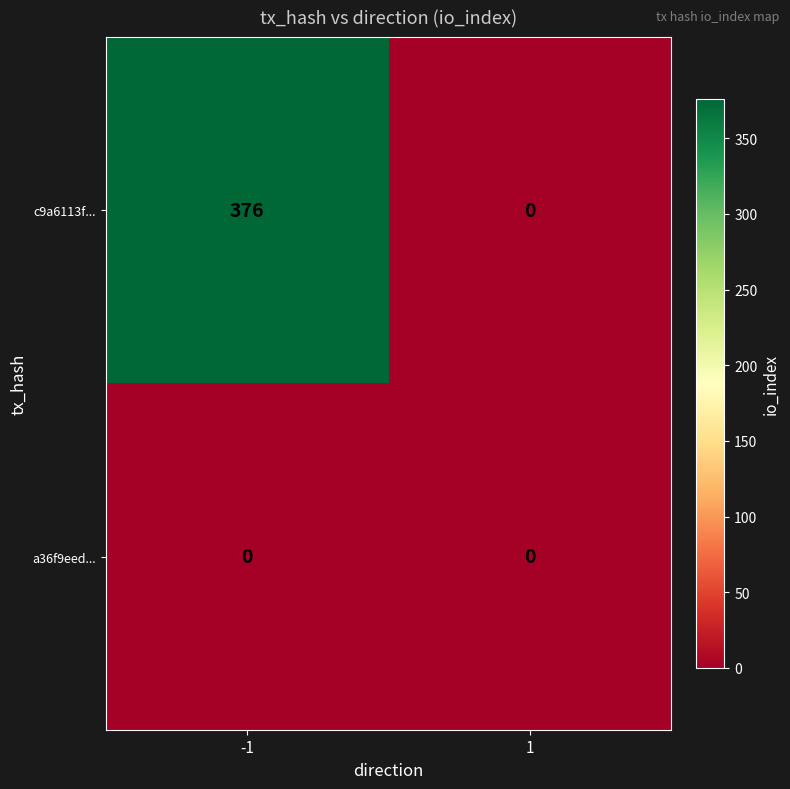

Reading left to right, list all the values displayed in this chart.

c9a6113f...: -1=376	1=0
a36f9eed...: -1=0	1=0